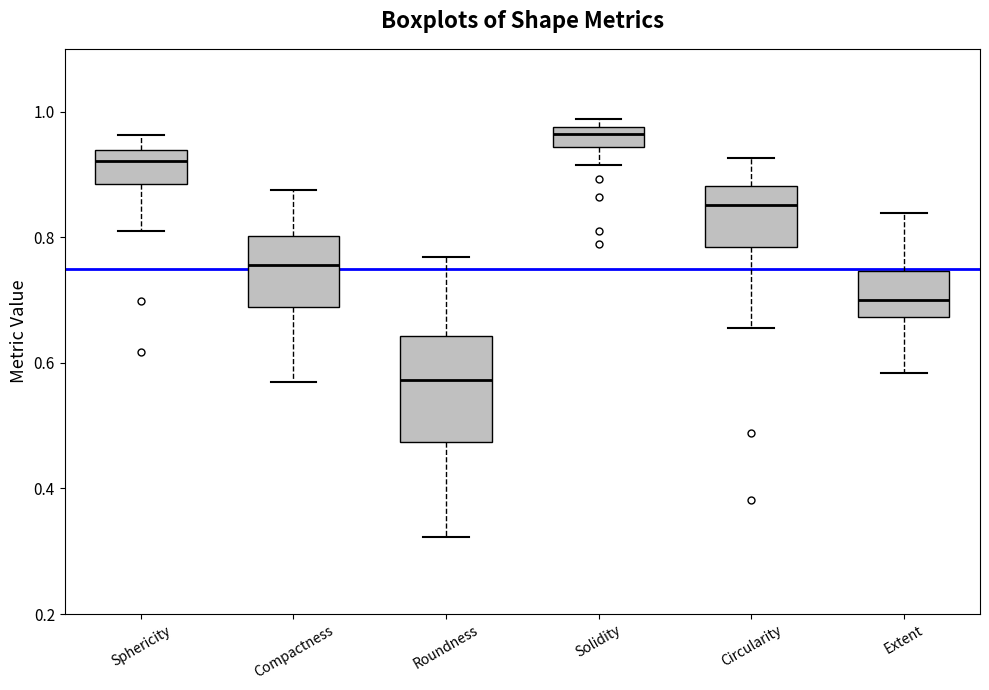

Where does the lower whisker of the box for Compactness end on the y-axis? The values are not printed on the chart, so give them approximately, as read against the axis.

0.56